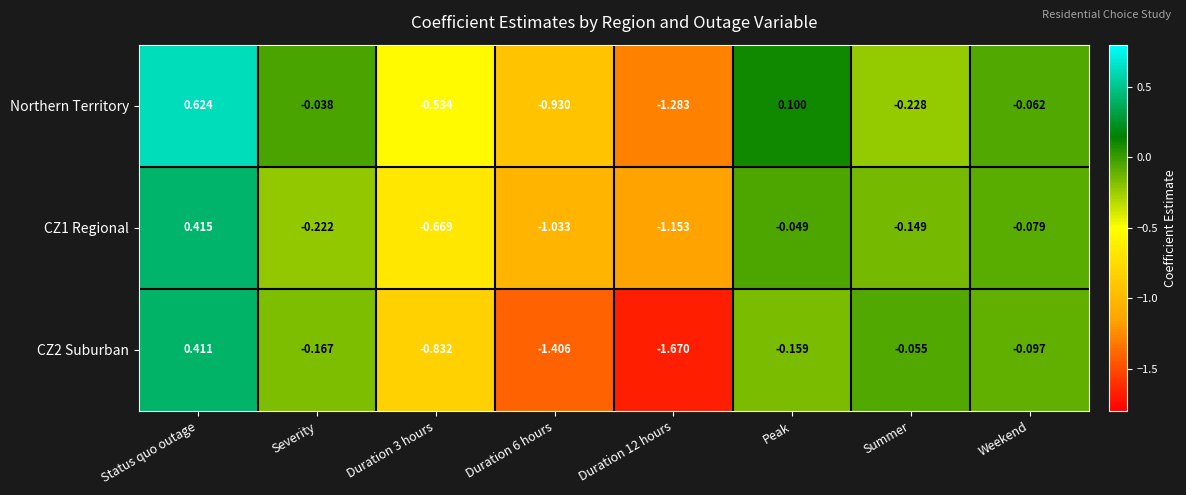

Which label corresponds to the largest value in the chart?

Status quo outage